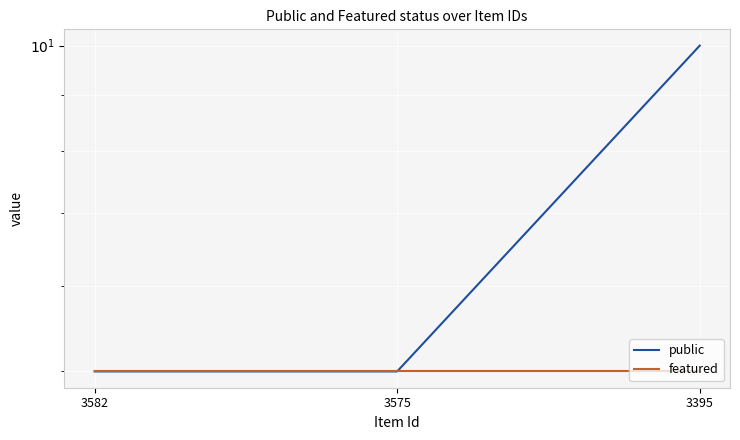

Which category has the lowest value in the featured series?

3582